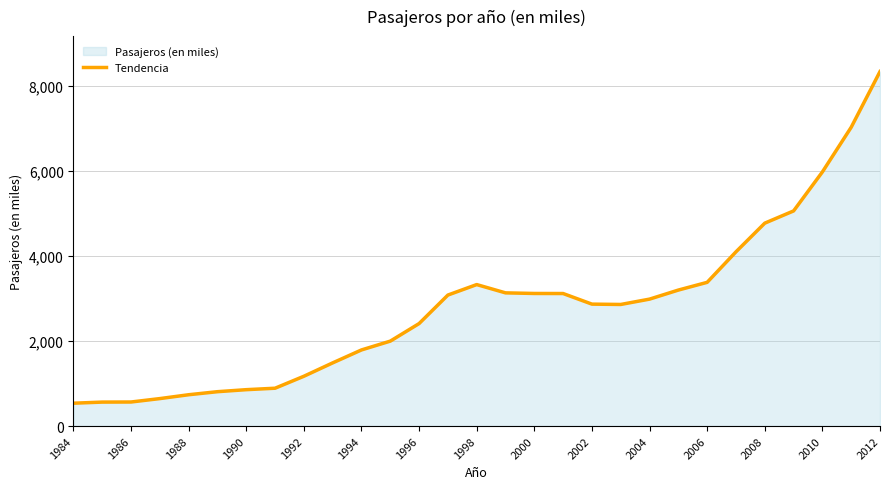

Is it true that the value at 2012 is 13873.7?

False